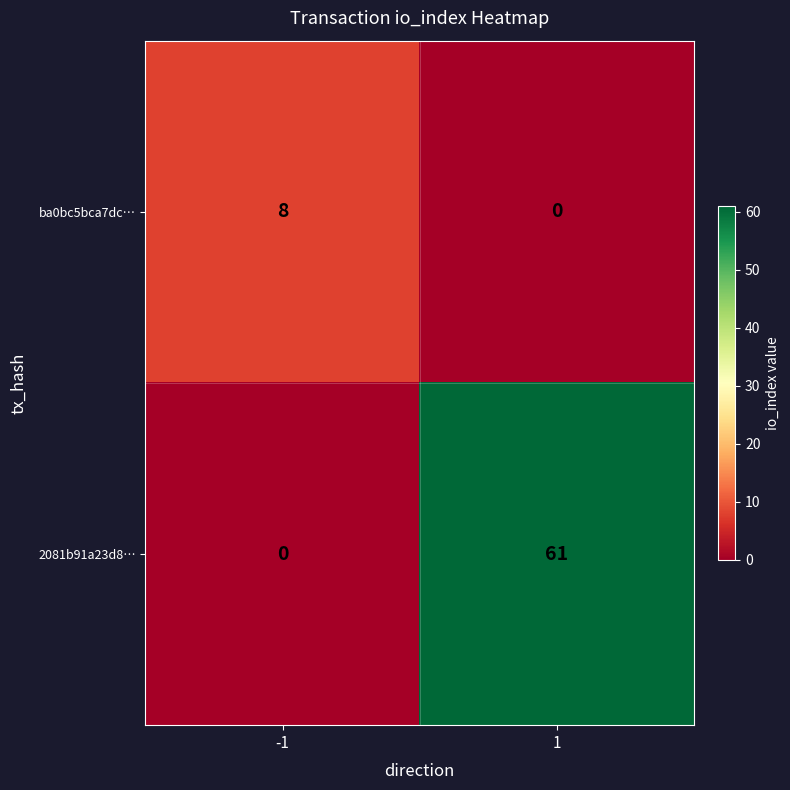

Between -1 and 1, which series saw the biggest shift?

2081b91a23d8…